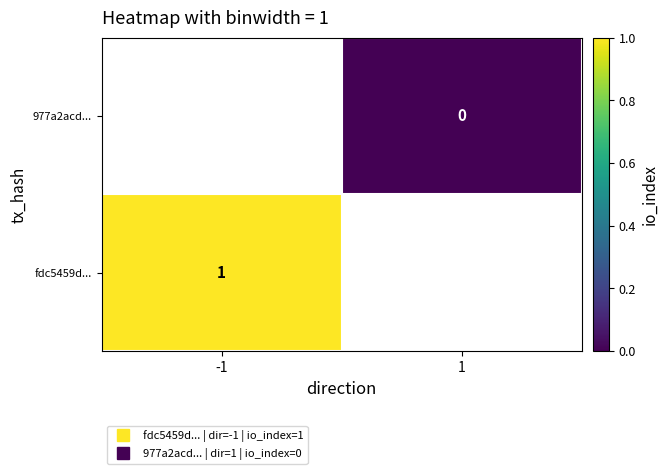

Rank the series by their maximum value, from lowest to highest.

fdc5459d..., 977a2acd...